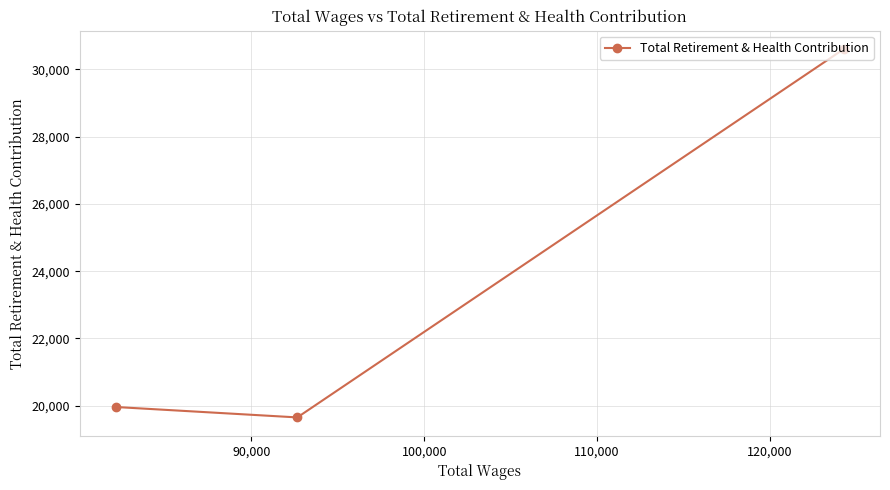

What is the difference between the maximum and minimum values?

10943